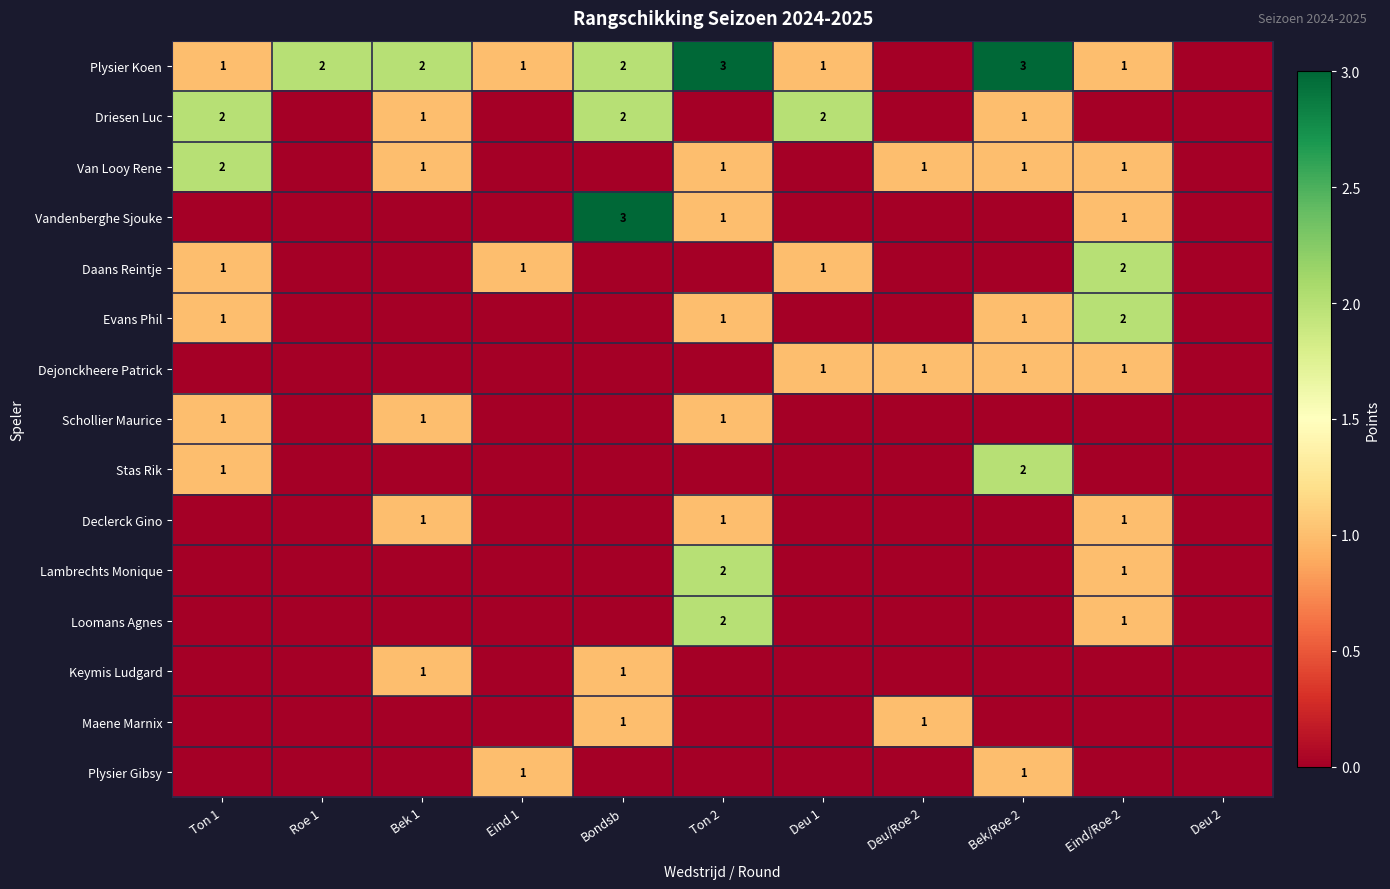

The Vandenberghe Sjouke series shows 0 at Ton 2. True or false?

False